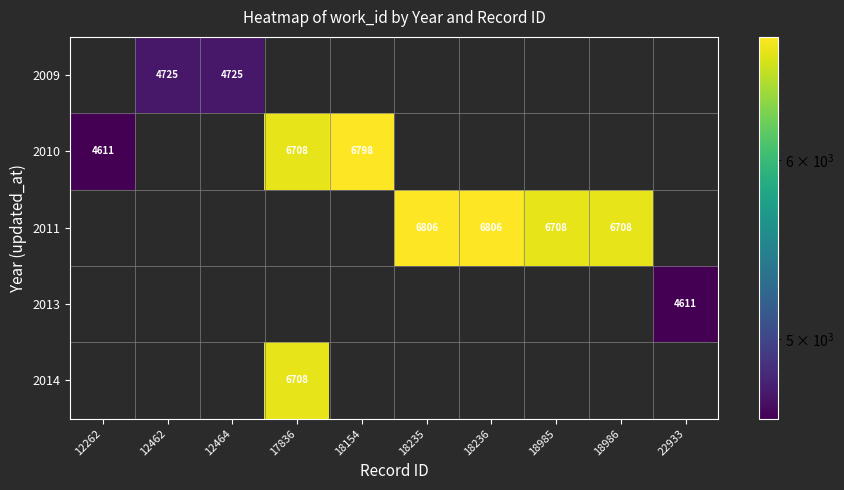

Is it true that 2013 equals 4611 at 22933?

True